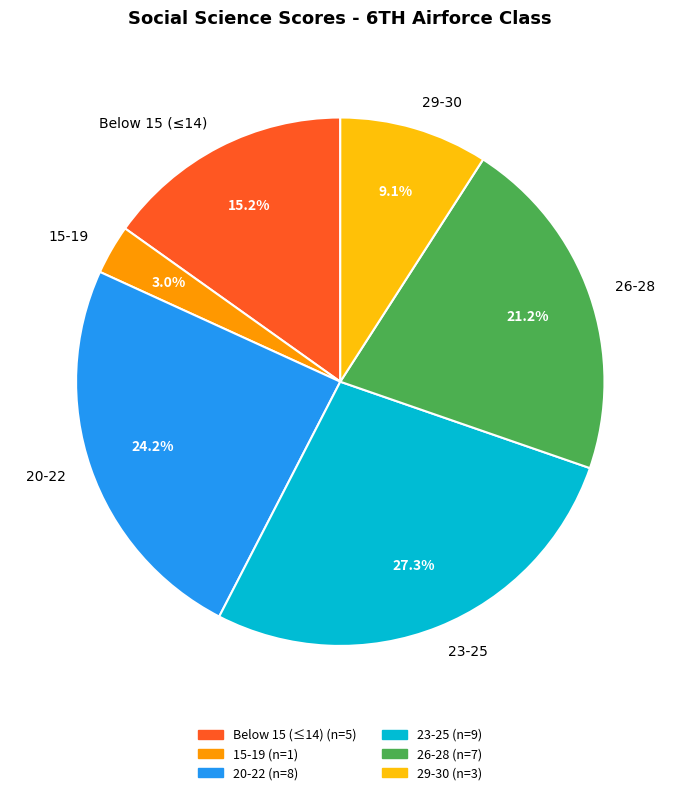

To the nearest percent, what is the average slice percentage?

17%